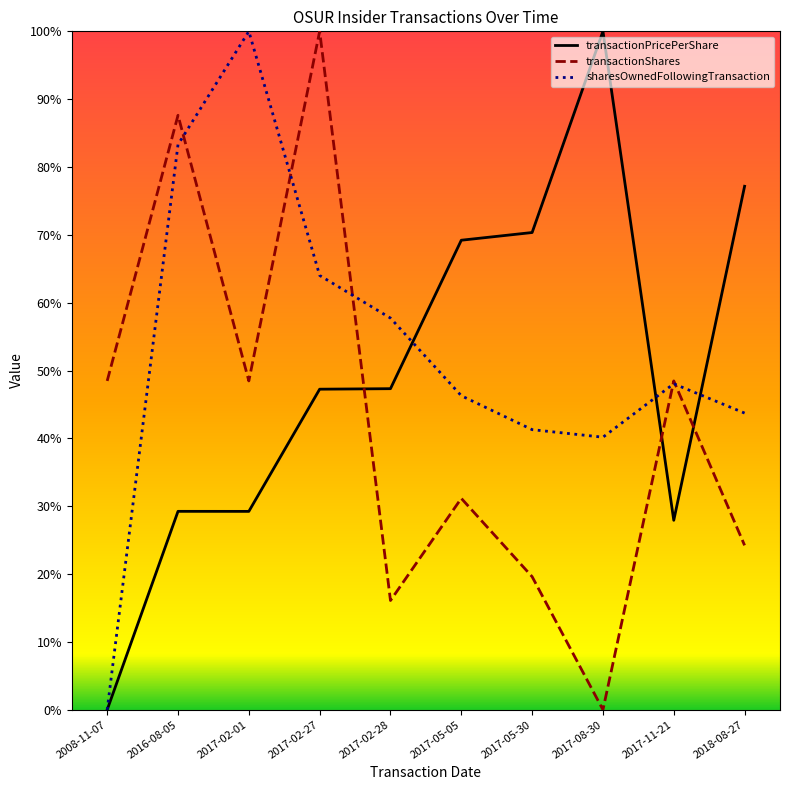

Which category has the lowest value in the sharesOwnedFollowingTransaction series?

2008-11-07